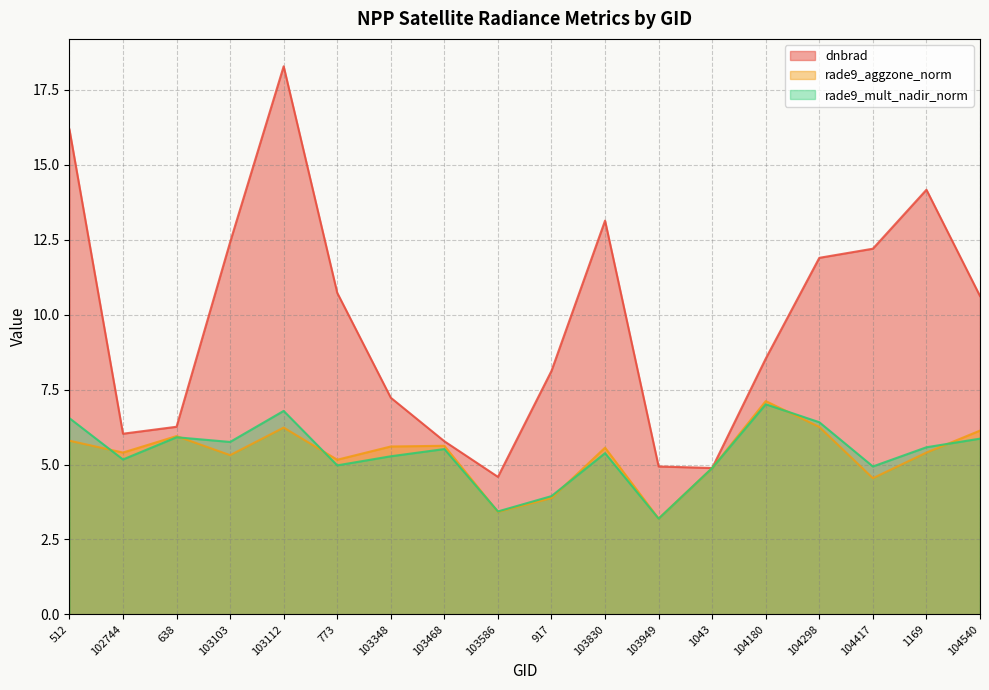

Which series has the largest range (max minus min)?

dnbrad